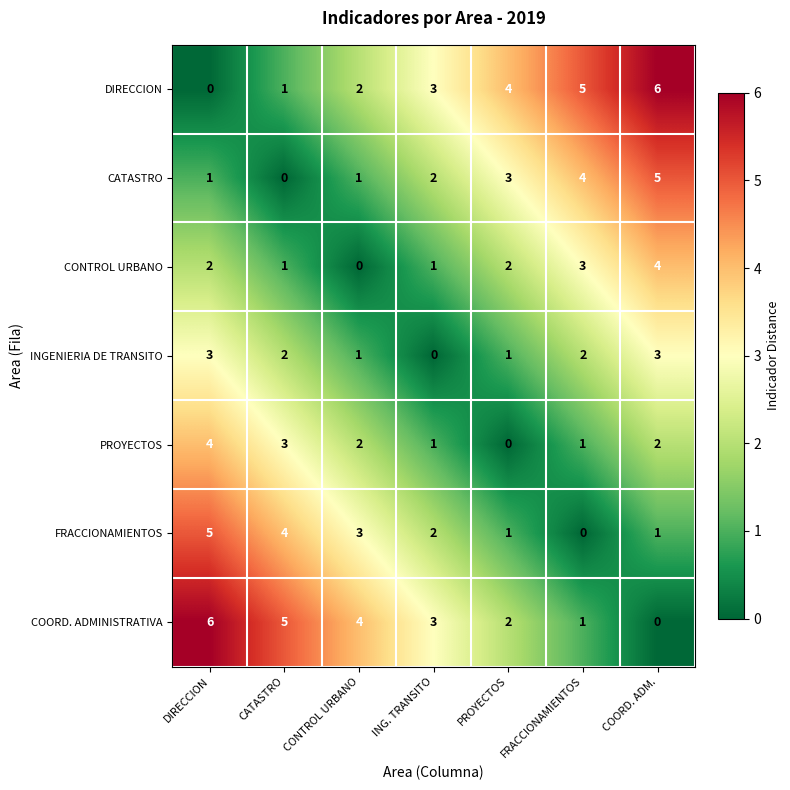

What is the total value across all series at CONTROL URBANO?

13